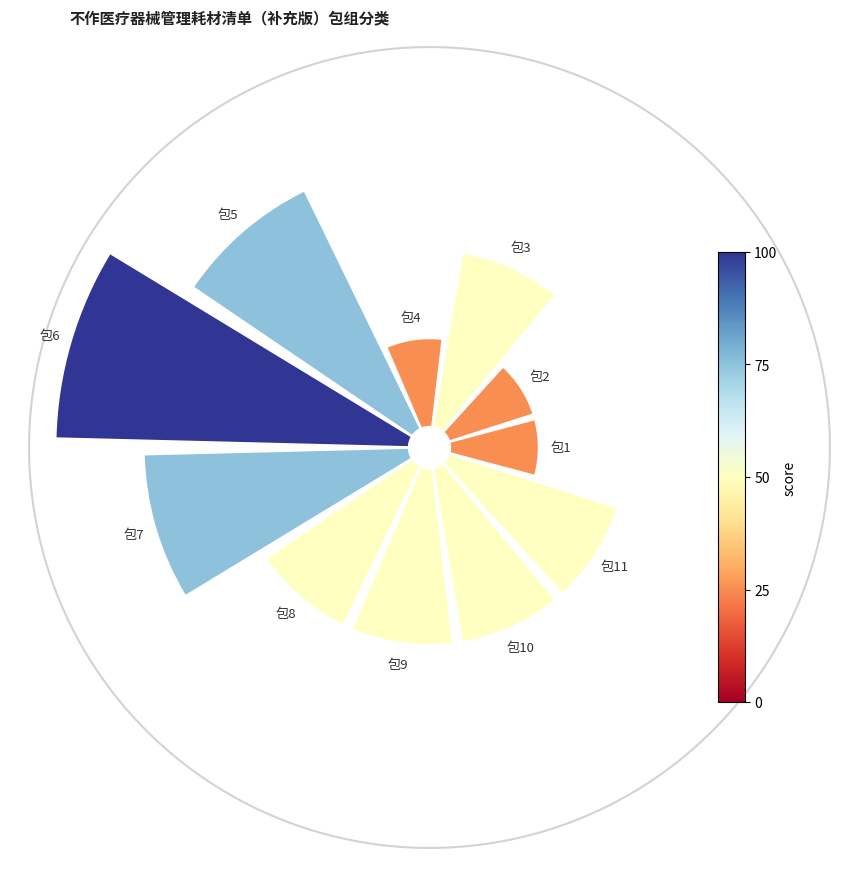

To the nearest percent, what is the difference between the 包11 and 包2 slice percentages?

4%